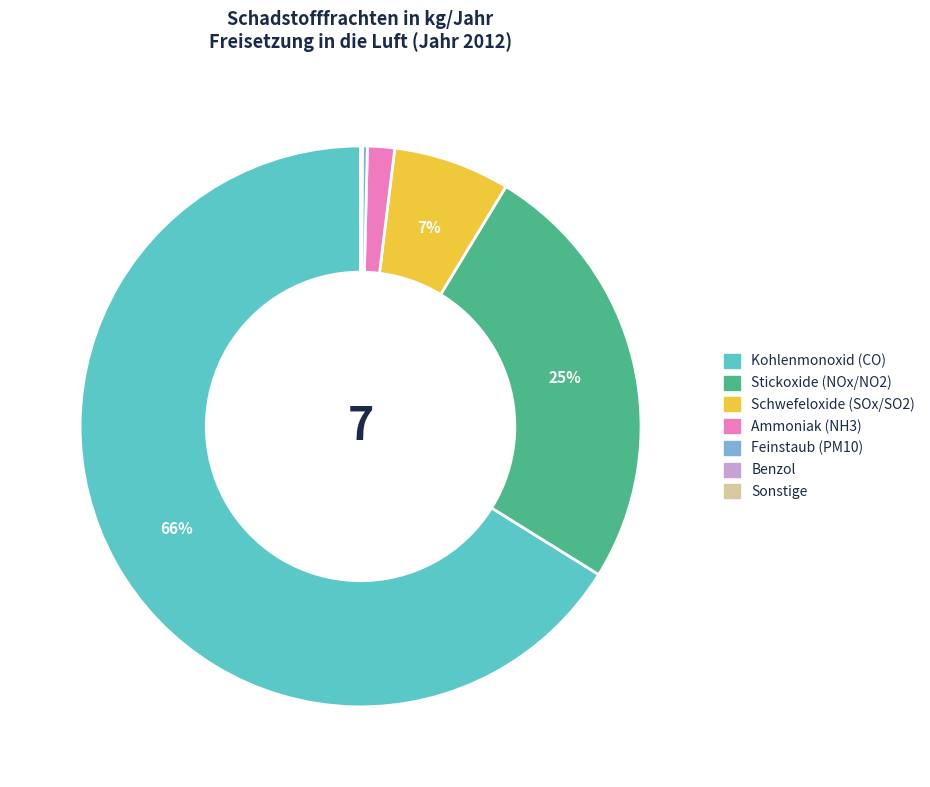

Is there a majority slice in this chart?

Yes